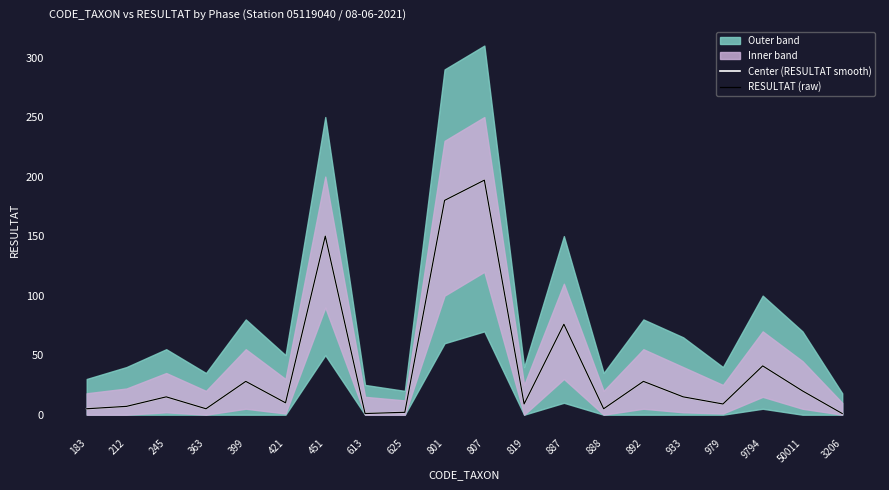

How many values in the Center (RESULTAT smooth) series are below 15?

10